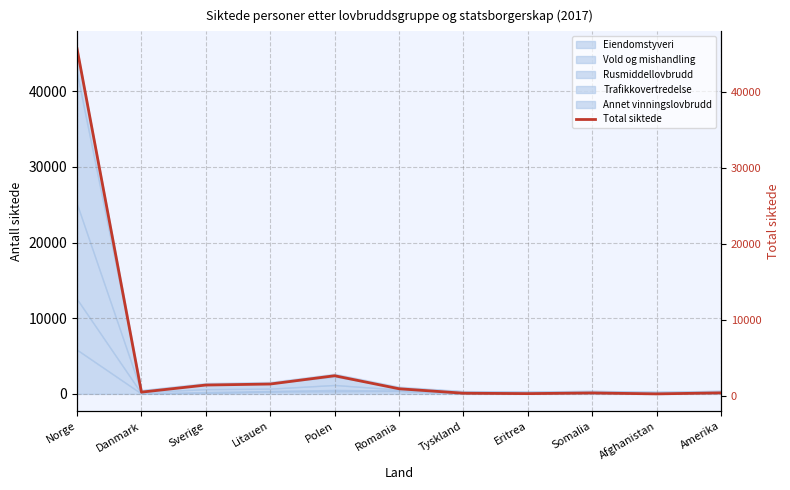

How many interior local valleys (lower than both neighbors) does the data have?

3